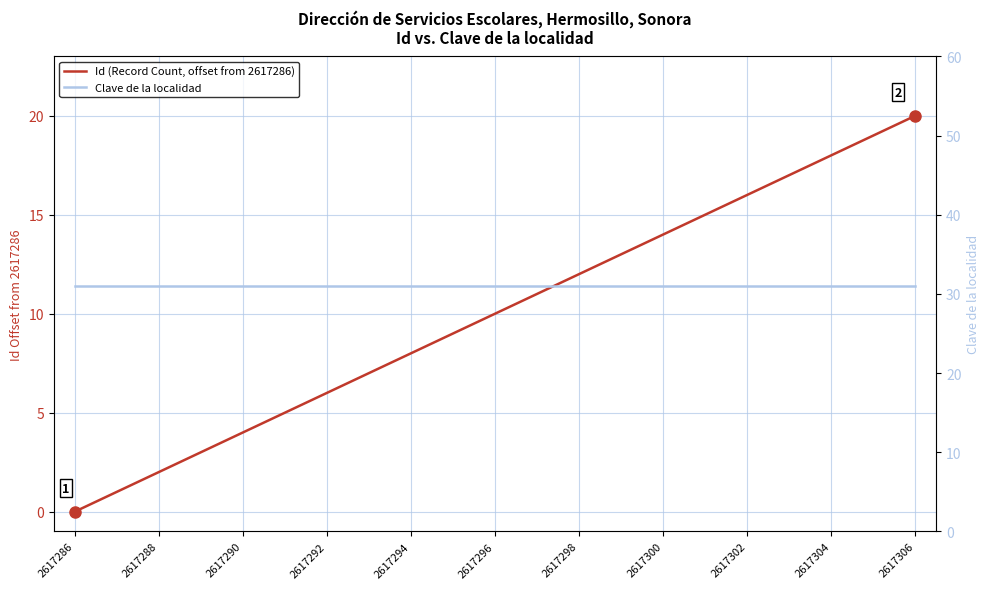

True or false: Clave de la localidad and Id (Record Count, offset from 2617286) cross at least once.

False